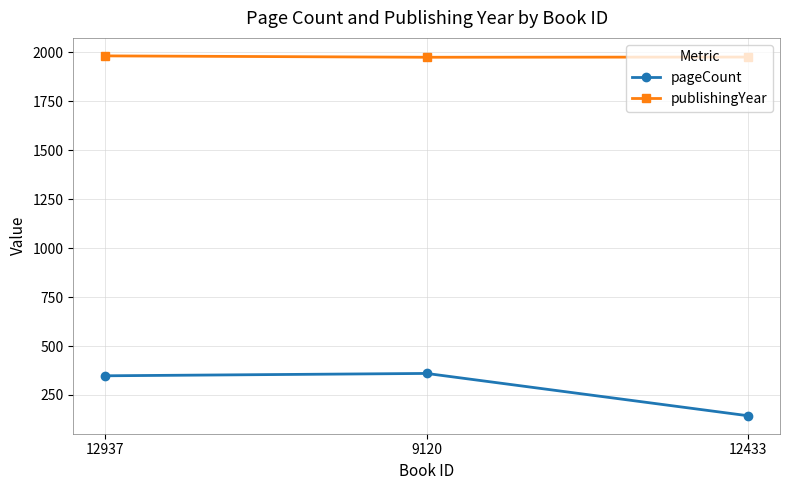

What is the minimum value for publishingYear?

1975